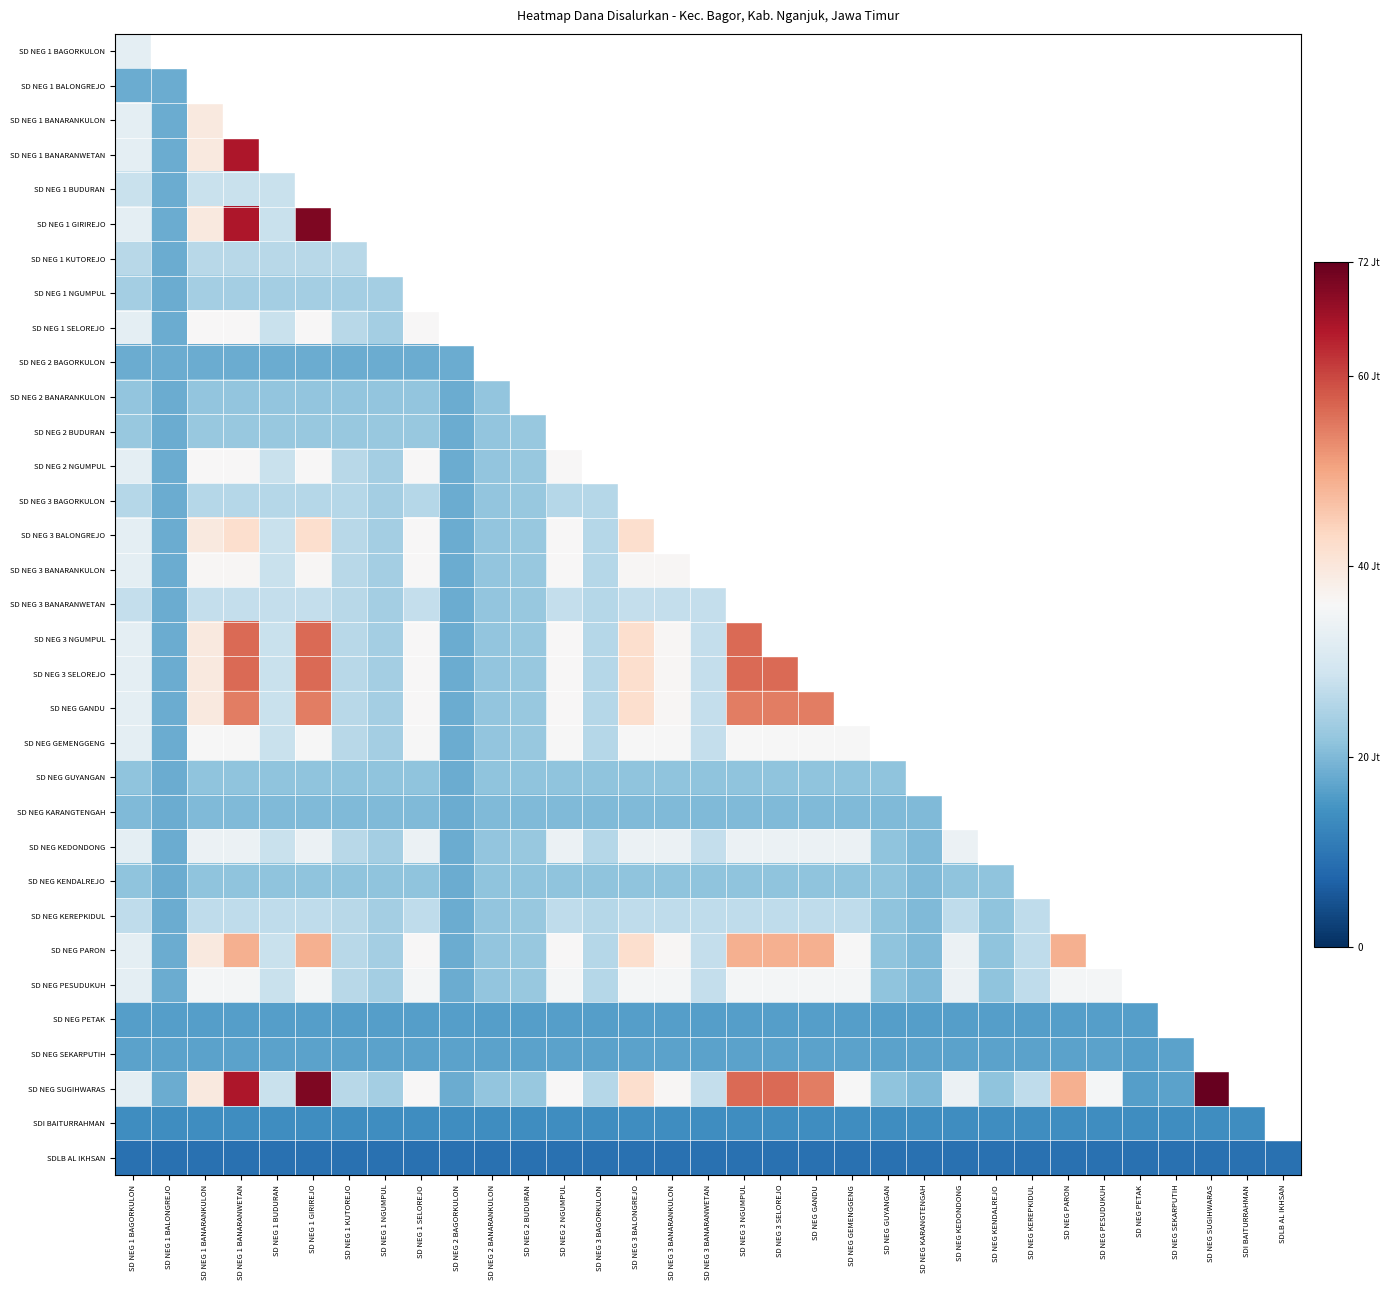

Is the value of SD NEG SUGIHWARAS at SD NEG 3 BALONGREJO greater than the value of SD NEG 2 BAGORKULON at SD NEG 1 BANARANWETAN?

Yes